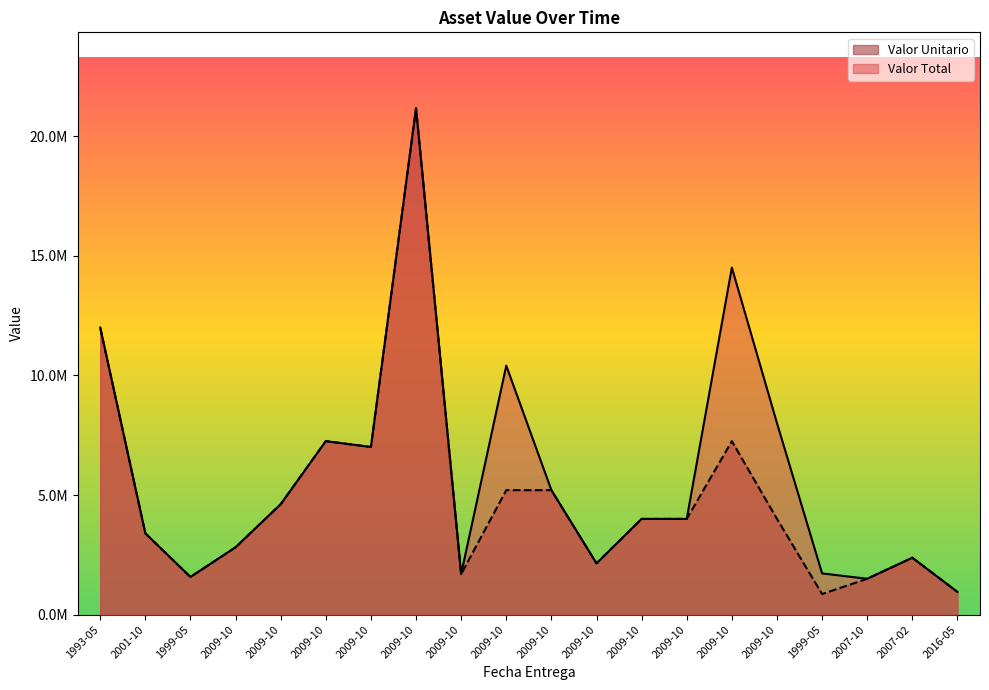

What is the difference between the Valor Unitario values at 2009-10 and 2009-10?

5558499